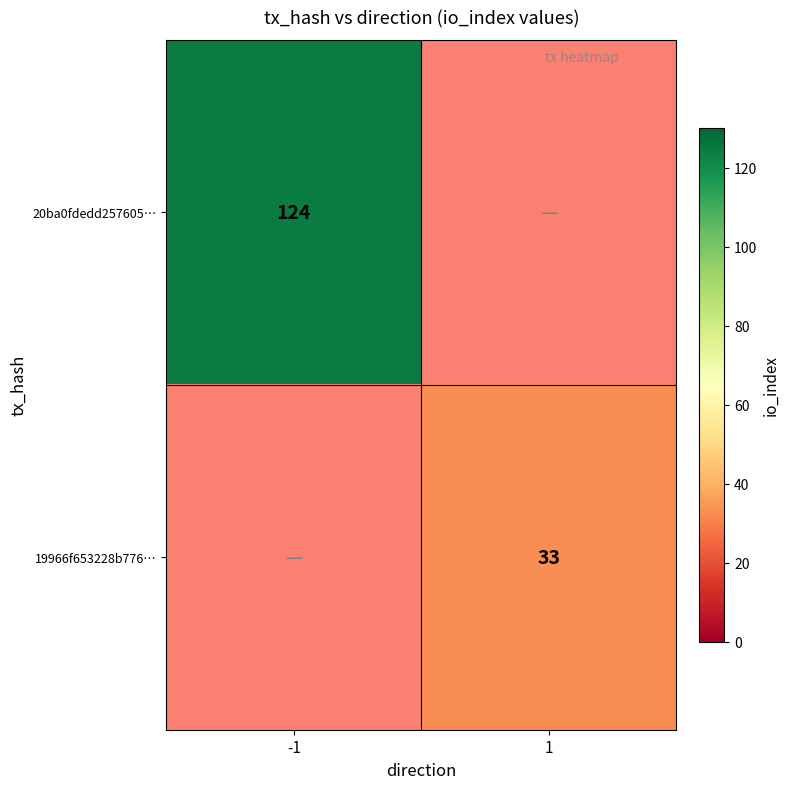

The 20ba0fdedd257605… series shows 124 at -1. True or false?

True